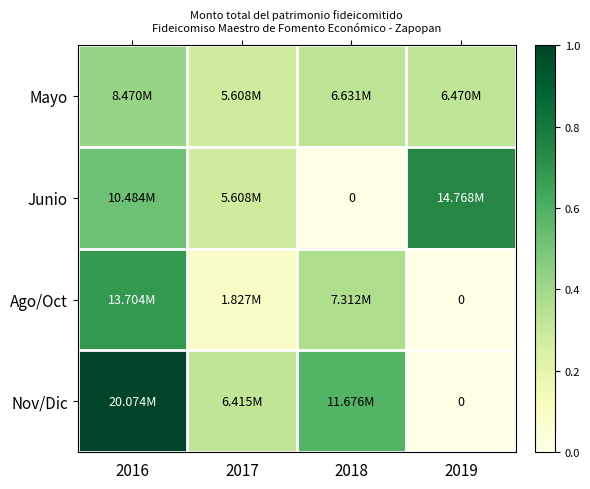

How many series are shown in this chart?

4